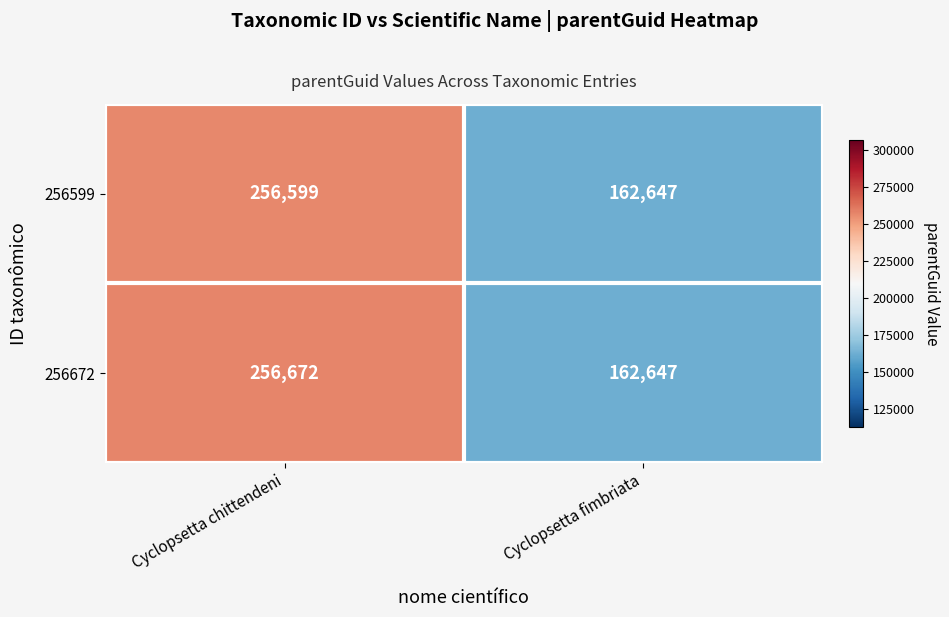

Rank the series by their maximum value, from lowest to highest.

256599, 256672